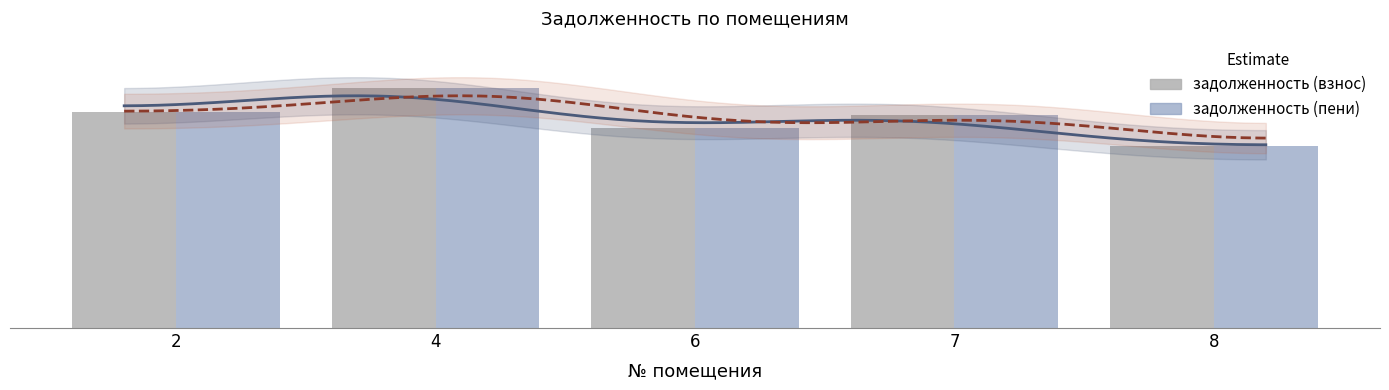

How many data points in задолженность (взнос) are above 36657?

3